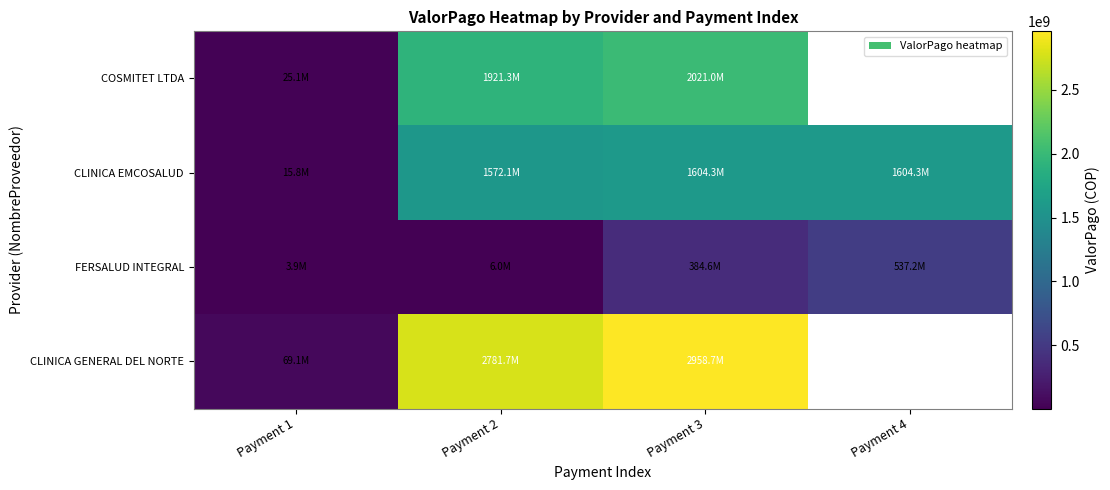

At which category does the chart reach its minimum across all series?

Payment 1